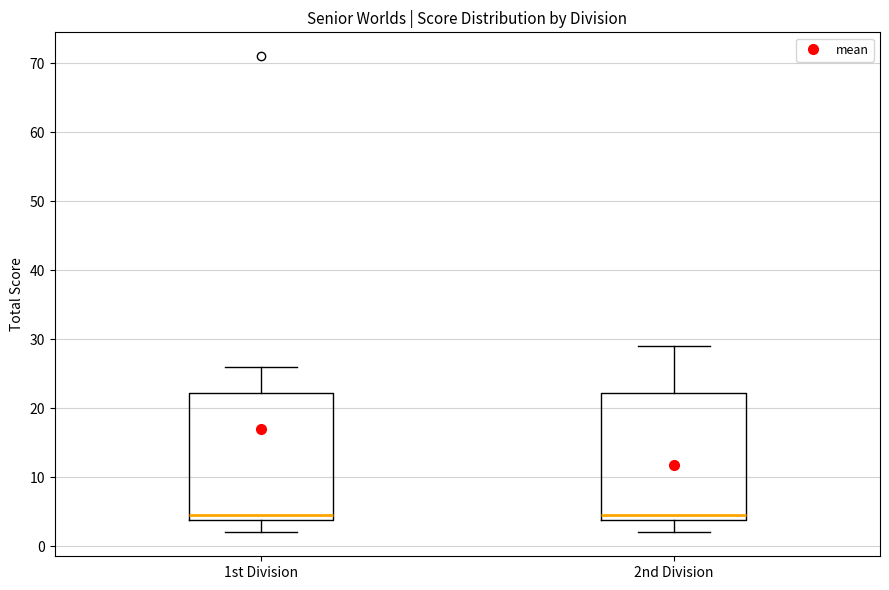

Reading left to right, transcribe this box plot: for each box, give where its median line is, the range the box spans, and where its two whiskers end, as read against the y-axis. The values are not printed on the chart, so give them approximately, as read against the axis.

1st Division: median 5, box 4 to 22, whiskers 2 to 26
2nd Division: median 5, box 4 to 22, whiskers 2 to 29